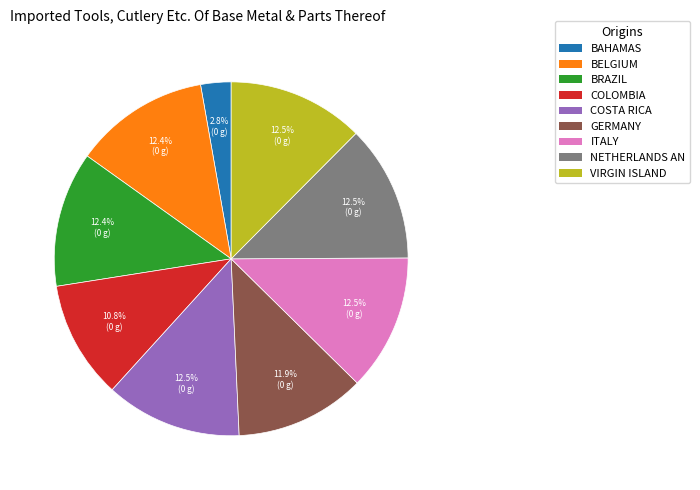

Is there any slice that represents more than half of the pie?

No